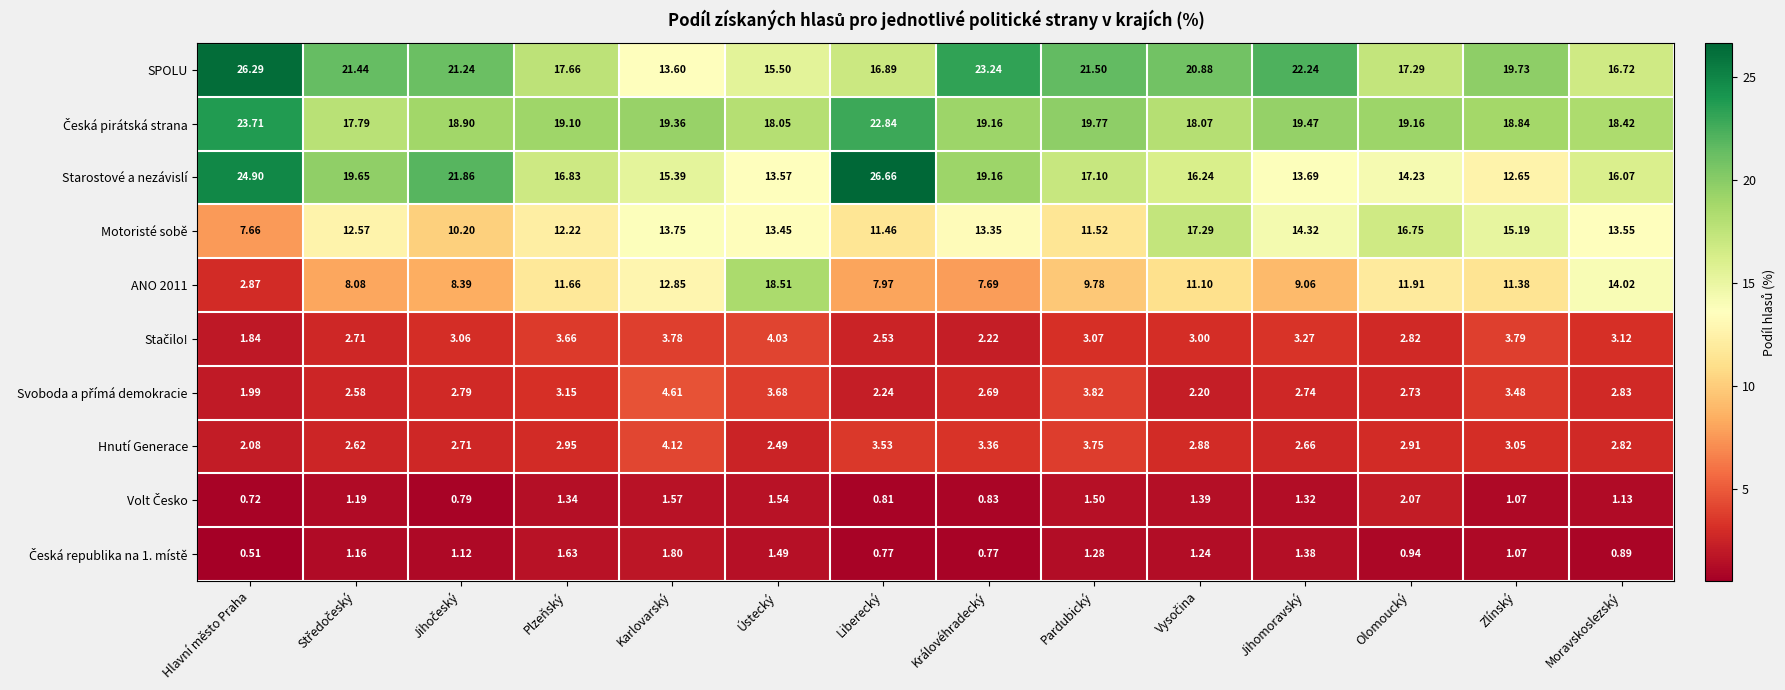

Which label corresponds to the largest value in the chart?

Liberecký